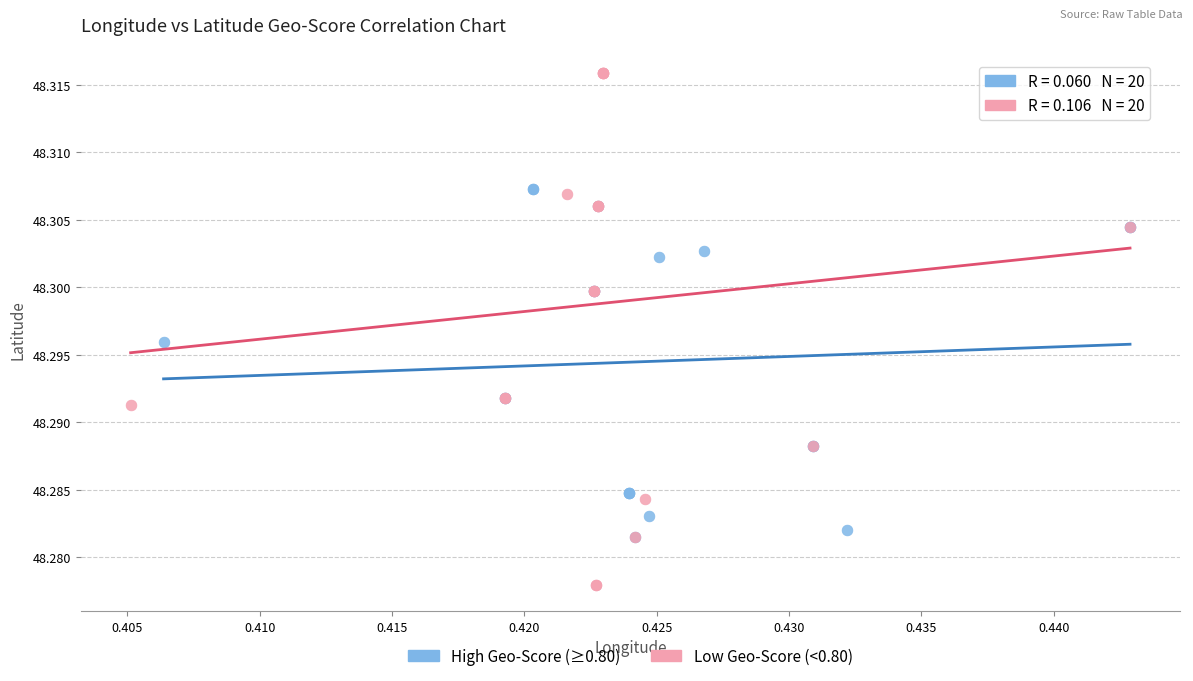

Which series reaches the minimum Y coordinate?

Low Geo-Score (<0.80)